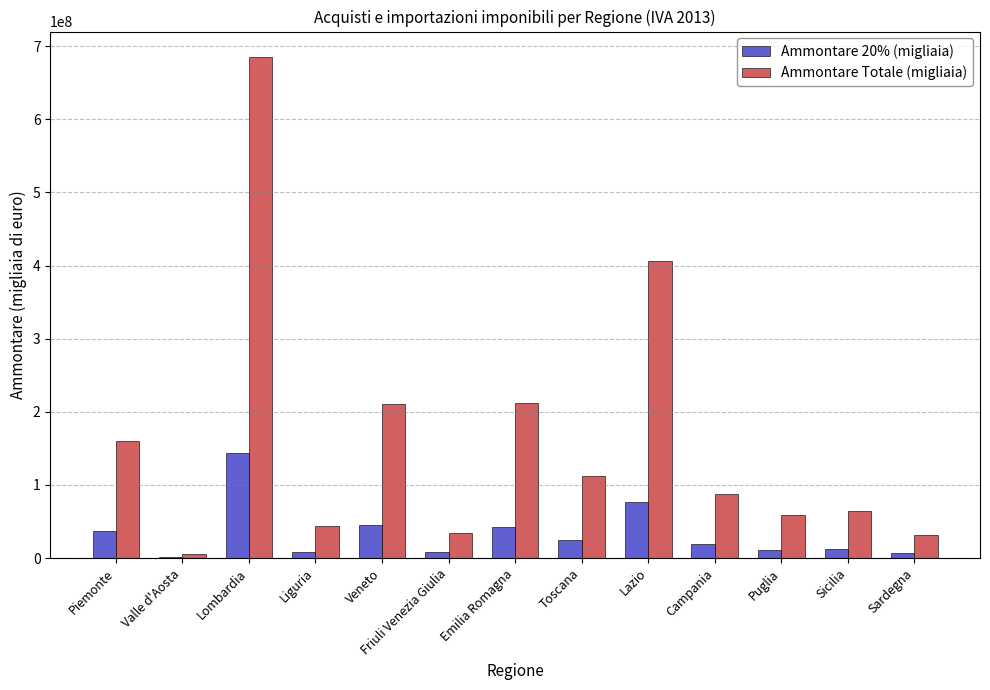

Where is Ammontare Totale (migliaia) nearest to the value 345435836?

Lazio